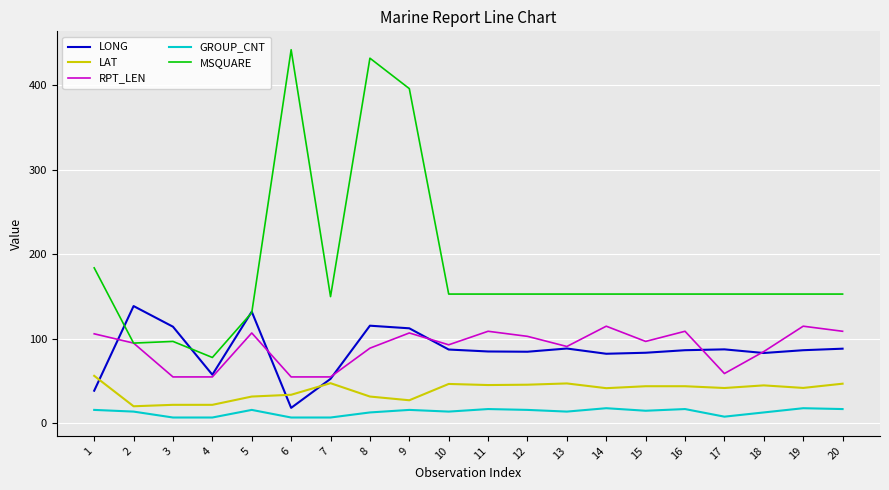

What is the maximum value shown in the chart?

442.0